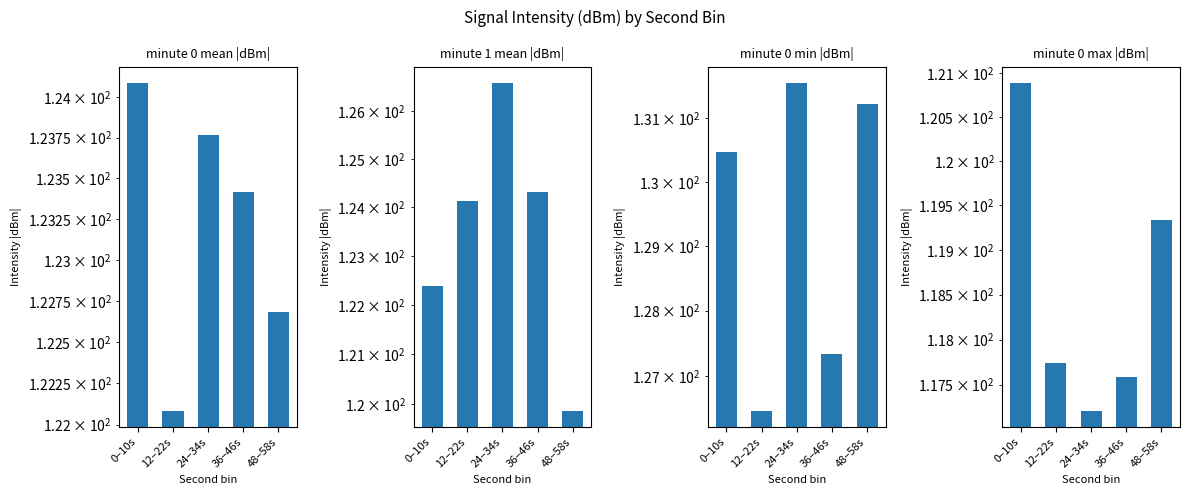

Which has a higher value, 24–34s or 36–46s?

24–34s